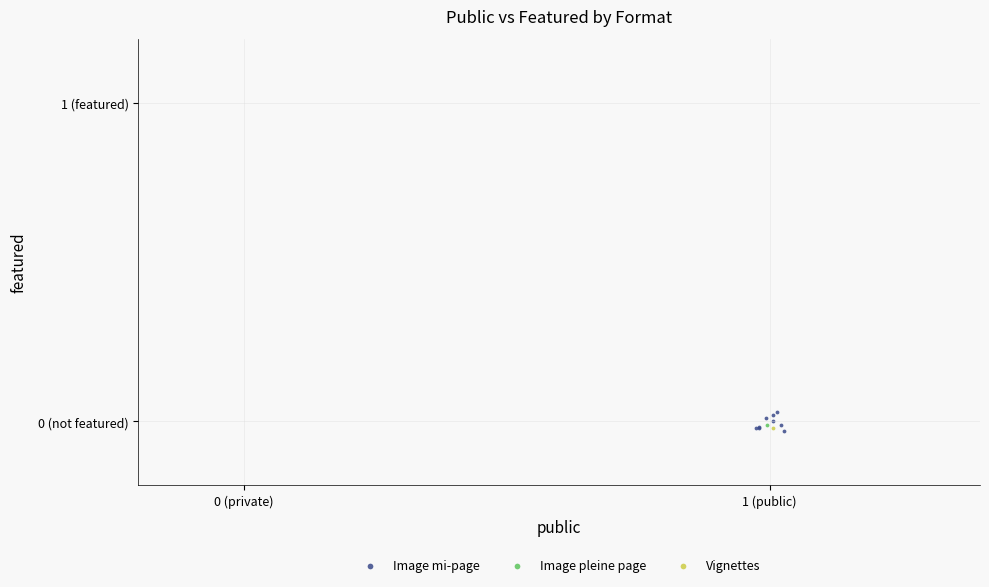

What are all the series names shown in the legend?

Image mi-page, Image pleine page, Vignettes